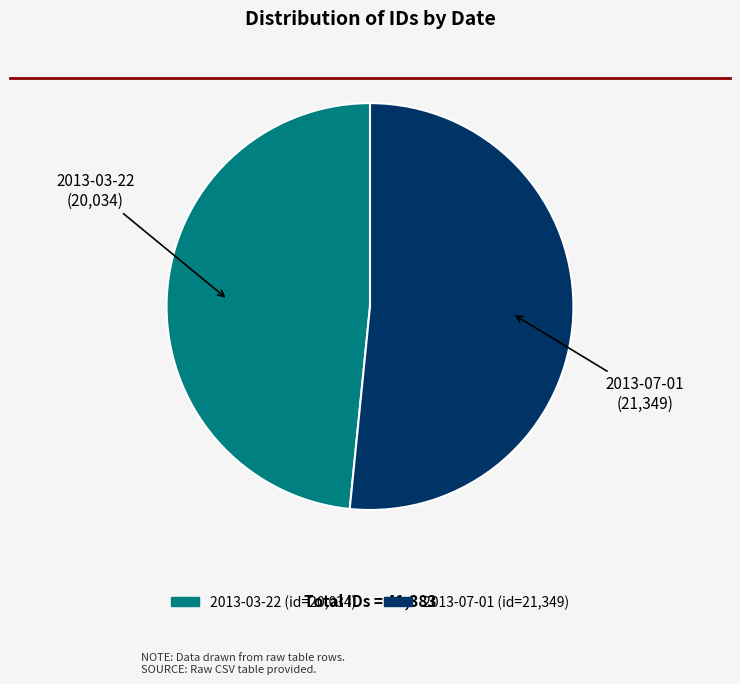

Which slice is the largest?

2013-07-01